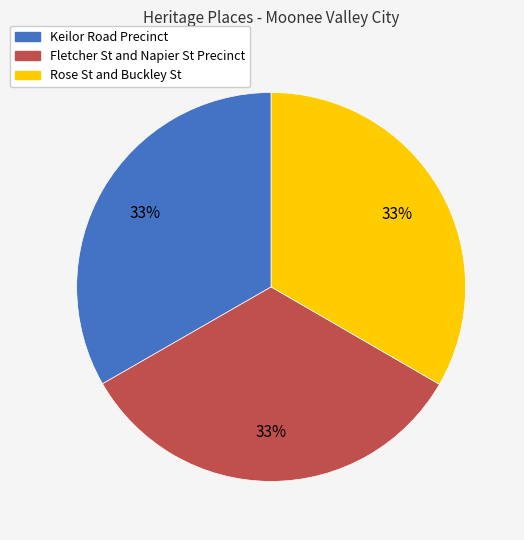

The Keilor Road Precinct slice represents 42% of the pie. True or false?

False